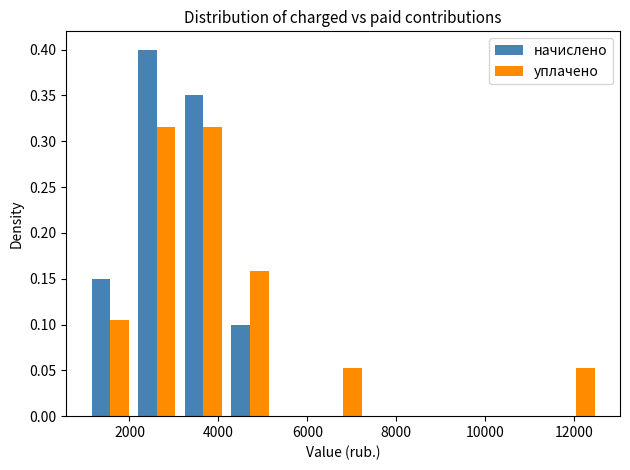

Reading left to right, transcribe this chart: for each range on the x-axis, give the height of each series' bar. Neither the bar edges nor the heights are printed on the chart, so give them approximately, as read against the axes.

1000 to 2000: начислено=0.150	уплачено=0.105
2000 to 3200: начислено=0.400	уплачено=0.315
3200 to 4200: начислено=0.350	уплачено=0.315
4200 to 5200: начислено=0.100	уплачено=0.160
5200 to 6200: начислено=0	уплачено=0
6200 to 7400: начислено=0	уплачено=0.055
7400 to 8400: начислено=0	уплачено=0
8400 to 9400: начислено=0	уплачено=0
9400 to 10400: начислено=0	уплачено=0
10400 to 11600: начислено=0	уплачено=0
11600 to 12600: начислено=0	уплачено=0.055